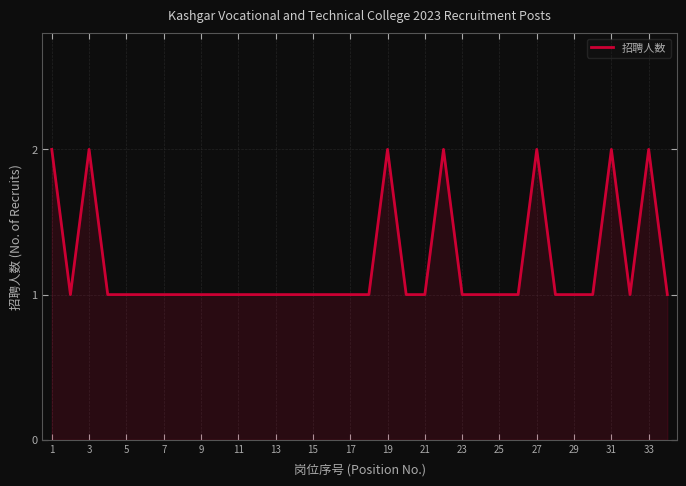

Does the chart display data point markers on the line(s)?

No